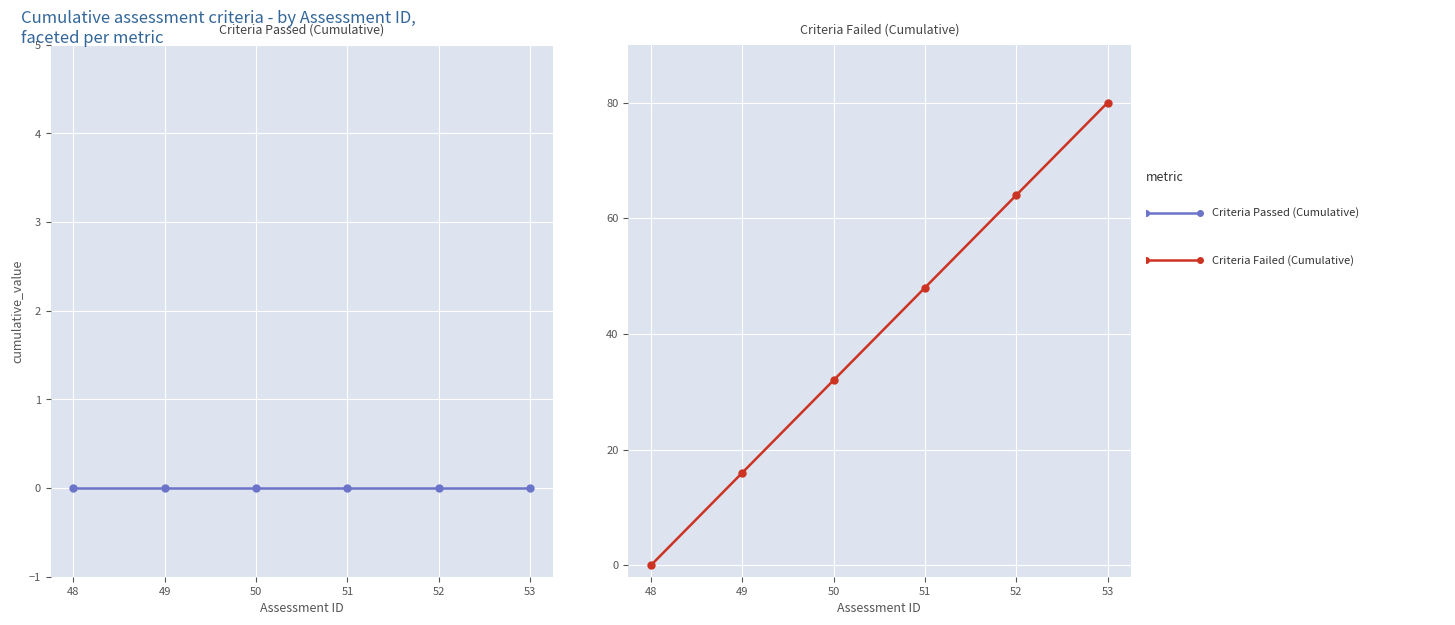

At how many categories does at least one series exceed 43?

3